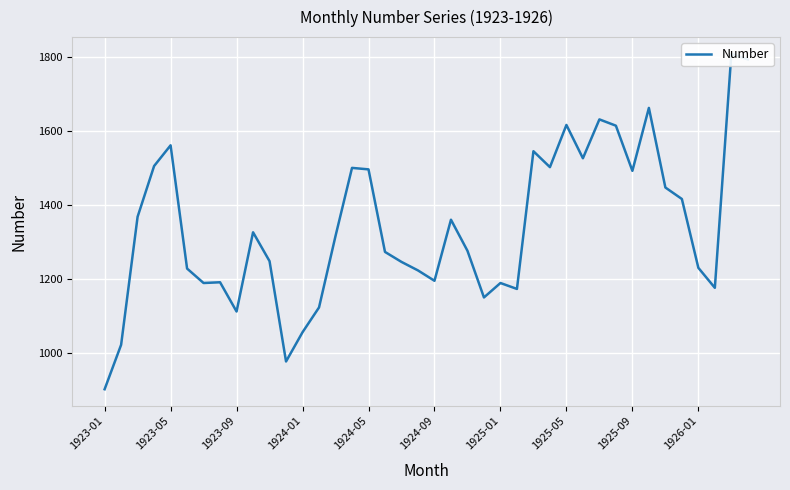

What is the greatest value displayed?

1809